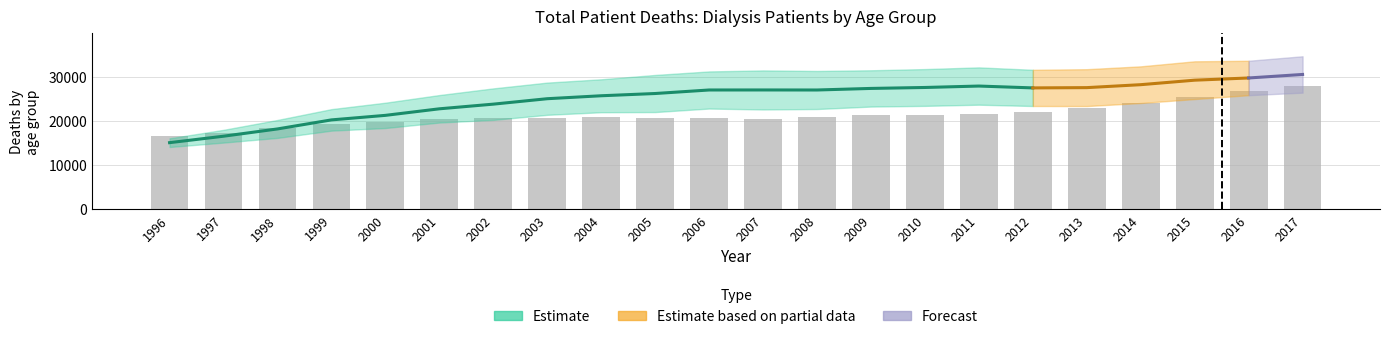

Reading right to left, transcribe all the data shown in this chart.

27897	26714	25447	23980	22982	21959	21562	21430	21253	20916	20452	20569	20757	20882	20674	20628	20369	19766	19368	18359	17333	16473